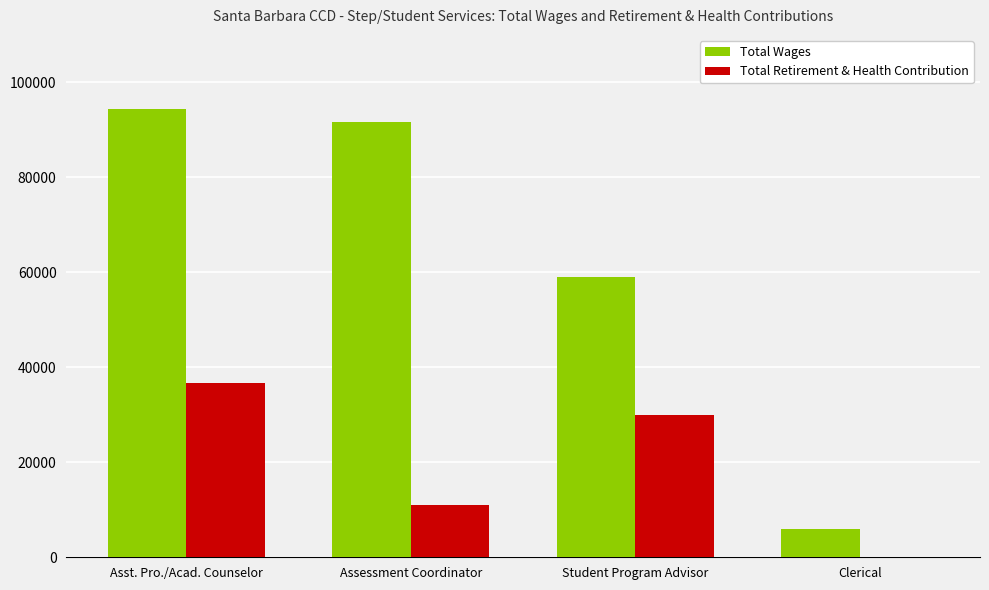

Which series has the largest total across all categories?

Total Wages